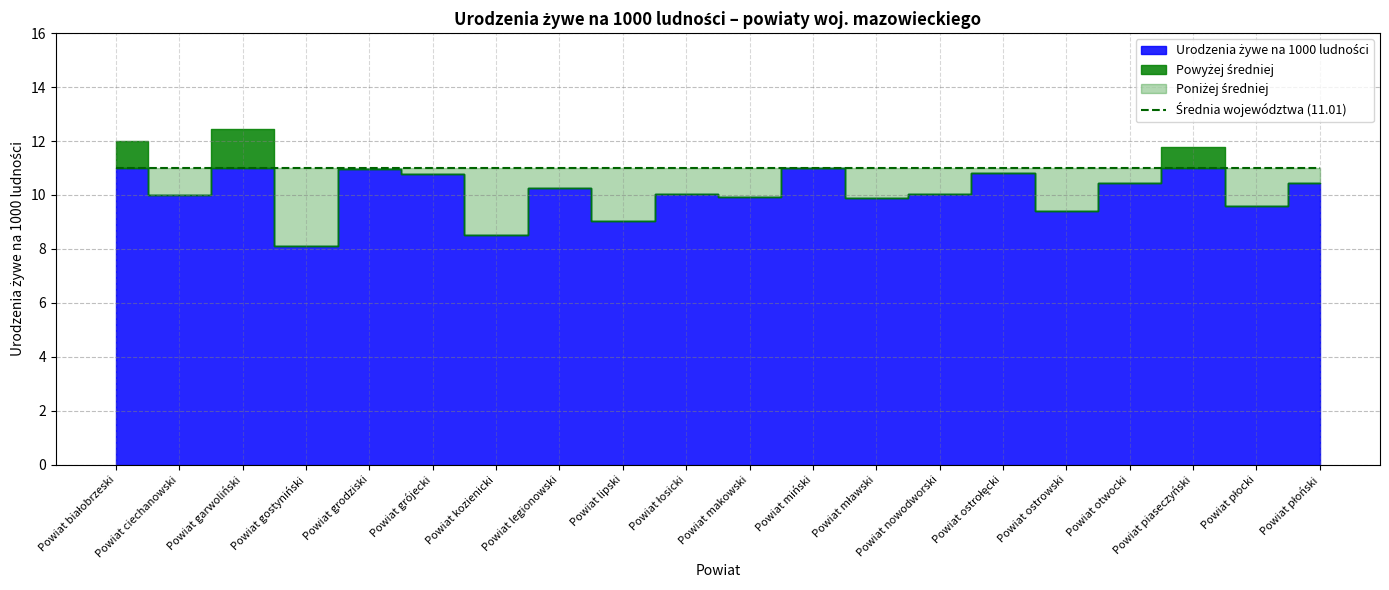

How many categories are shown in the chart?

20